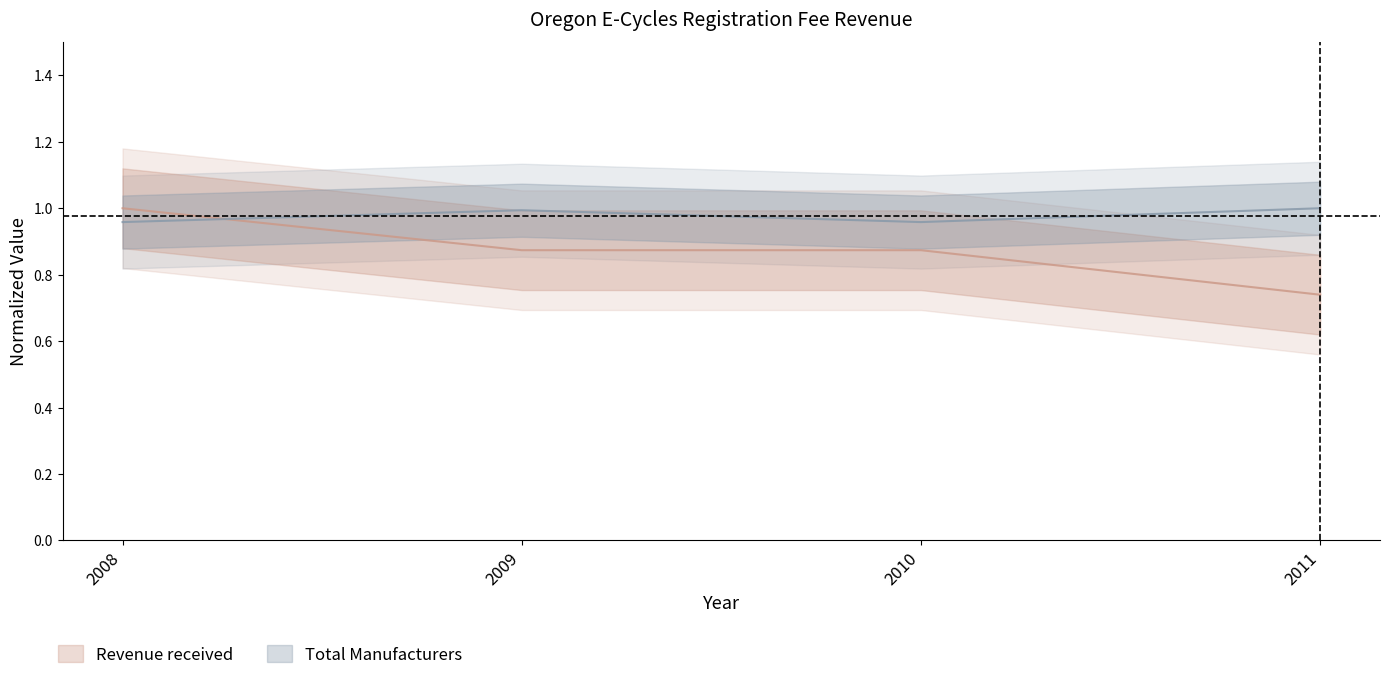

Reading right to left, list all the values displayed in this chart.

Total Manufacturers: 1.0	1.0	1.0	1.0
Revenue received: 0.7	0.9	0.9	1.0